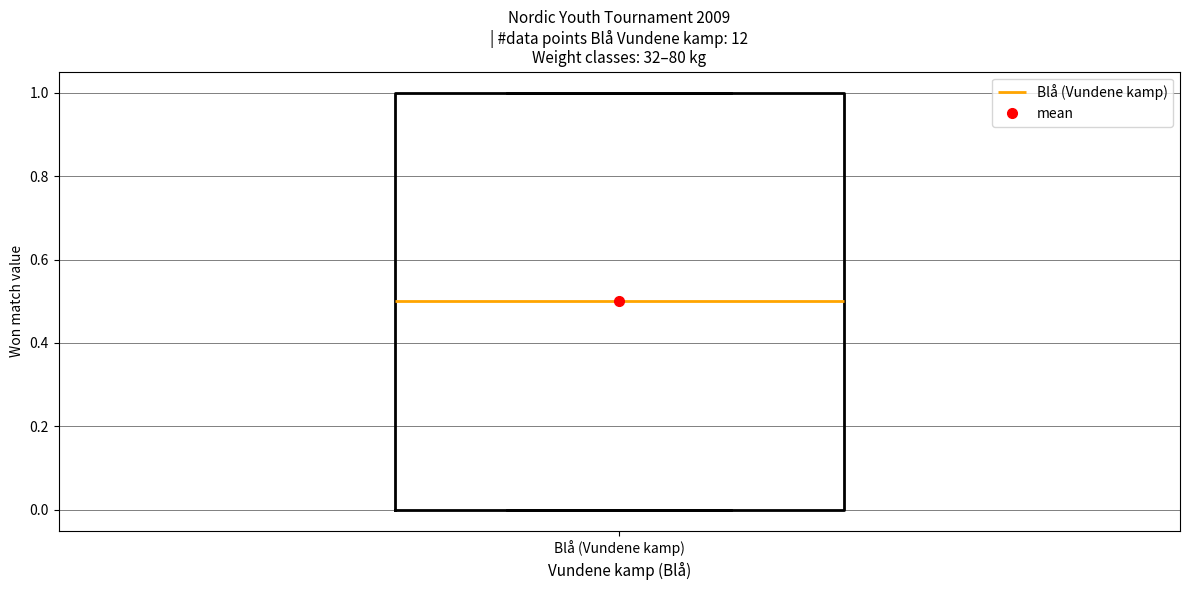

Transcribe this box plot: give where the median line is, the range the box spans, and where the two whiskers end, as read against the y-axis. The values are not printed on the chart, so give them approximately, as read against the axis.

median 0.5, box 0.0 to 1.0, whiskers 0.0 to 1.0